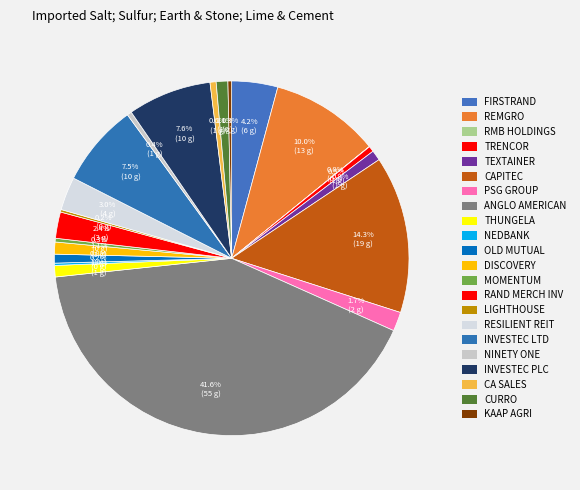

Is there any slice that represents more than half of the pie?

No